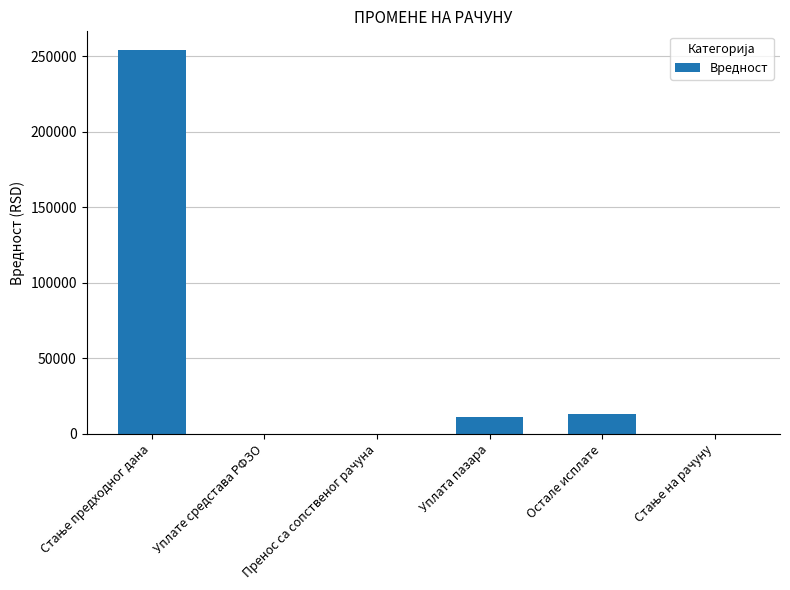

The value at Пренос са сопственог рачуна is -108987.4. True or false?

False